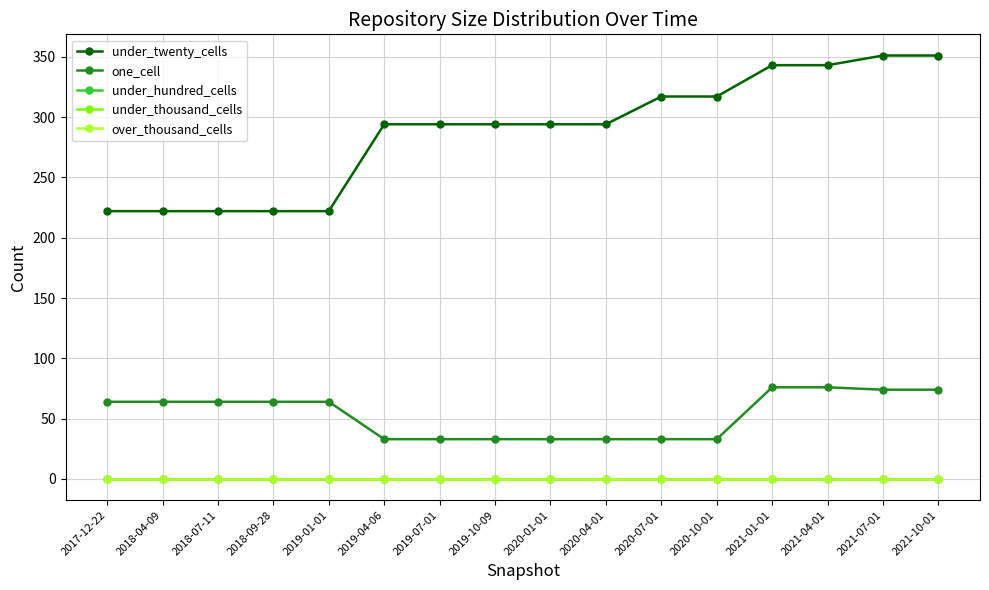

Which label corresponds to the smallest value in the chart?

2017-12-22